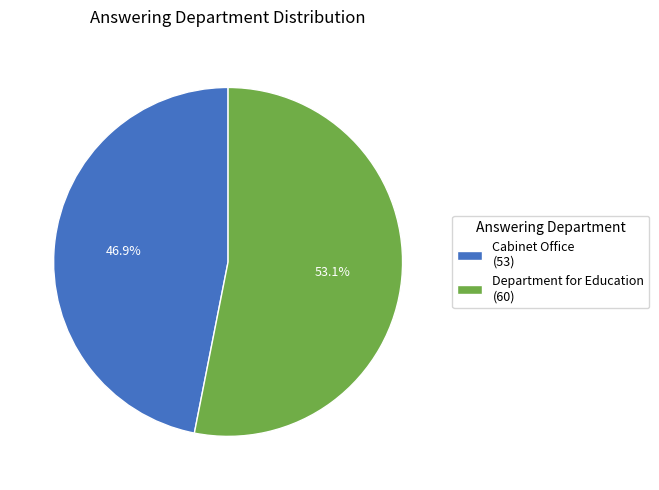

Which has a higher value, Cabinet Office (53) or Department for Education (60)?

Department for Education (60)